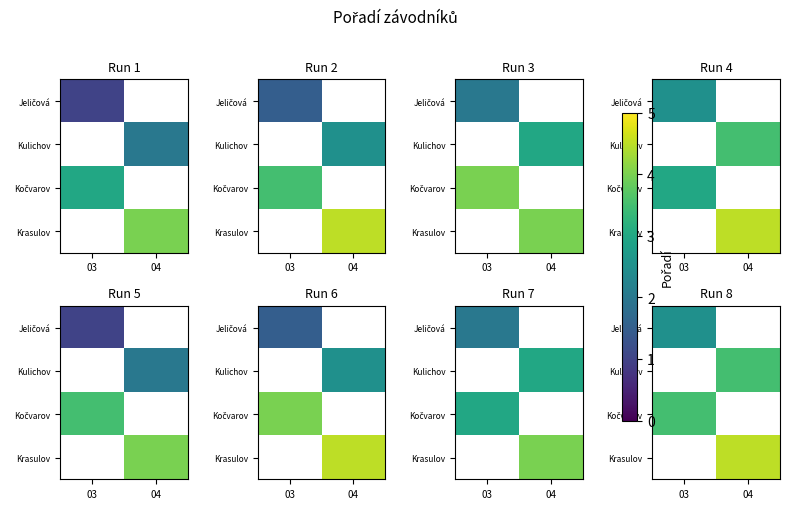

Read the Krasulov value at 04.

4.5